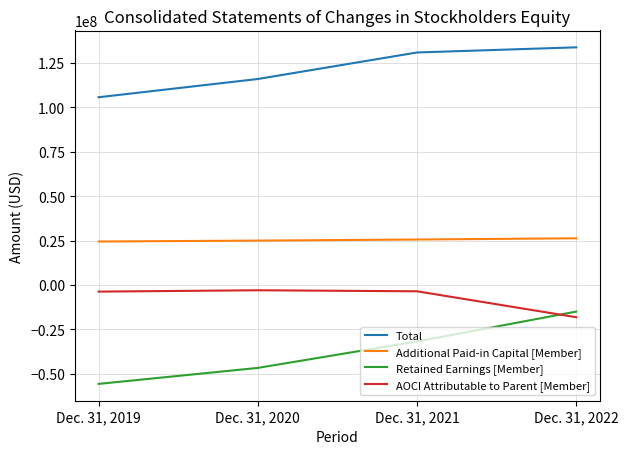

True or false: Total and AOCI Attributable to Parent [Member] cross at least once.

False